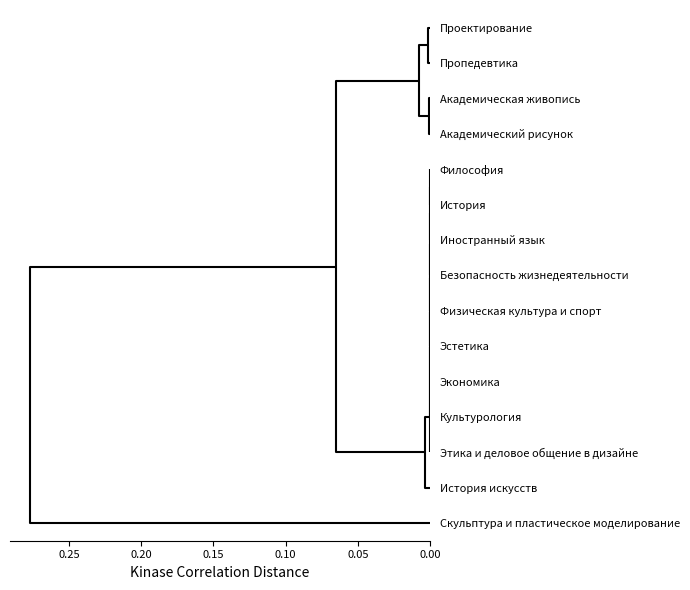

Count the number of data series in this chart.

15